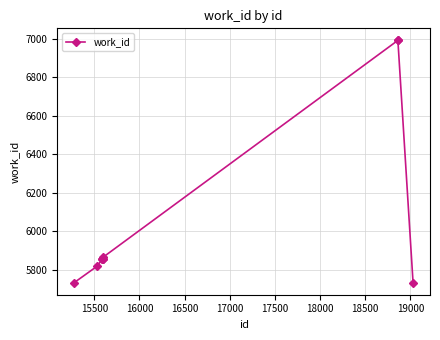

What is the minimum value shown in the chart?

5733